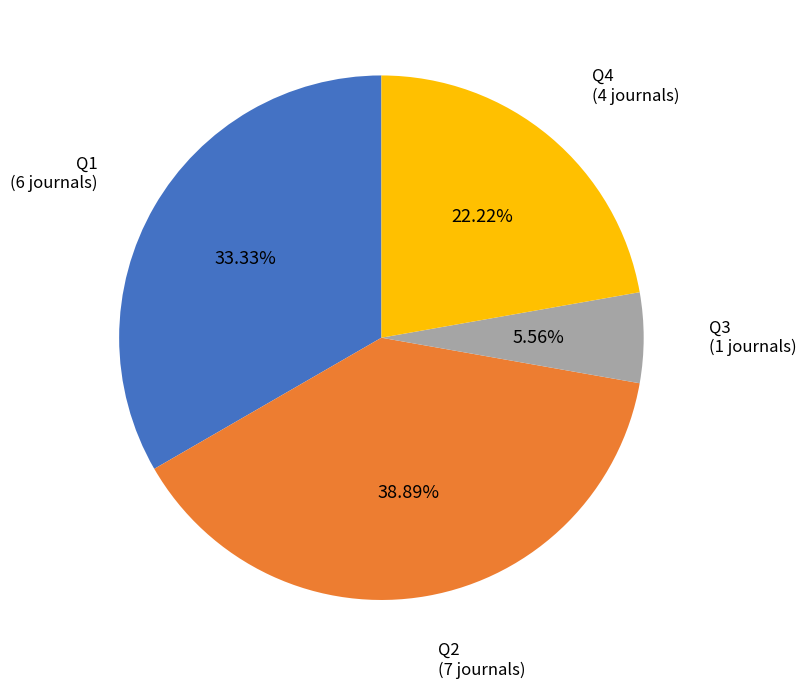

Between Q3 and Q1, which is larger?

Q1